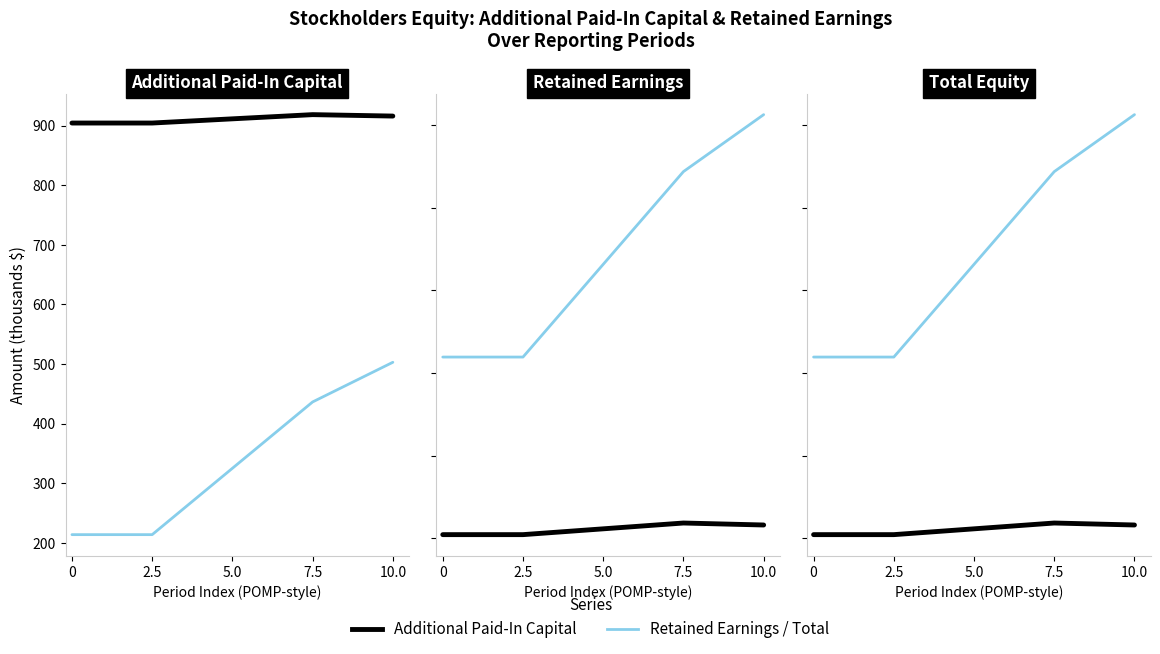

True or false: Retained Earnings / Total has more than 0 interior local peaks.

False